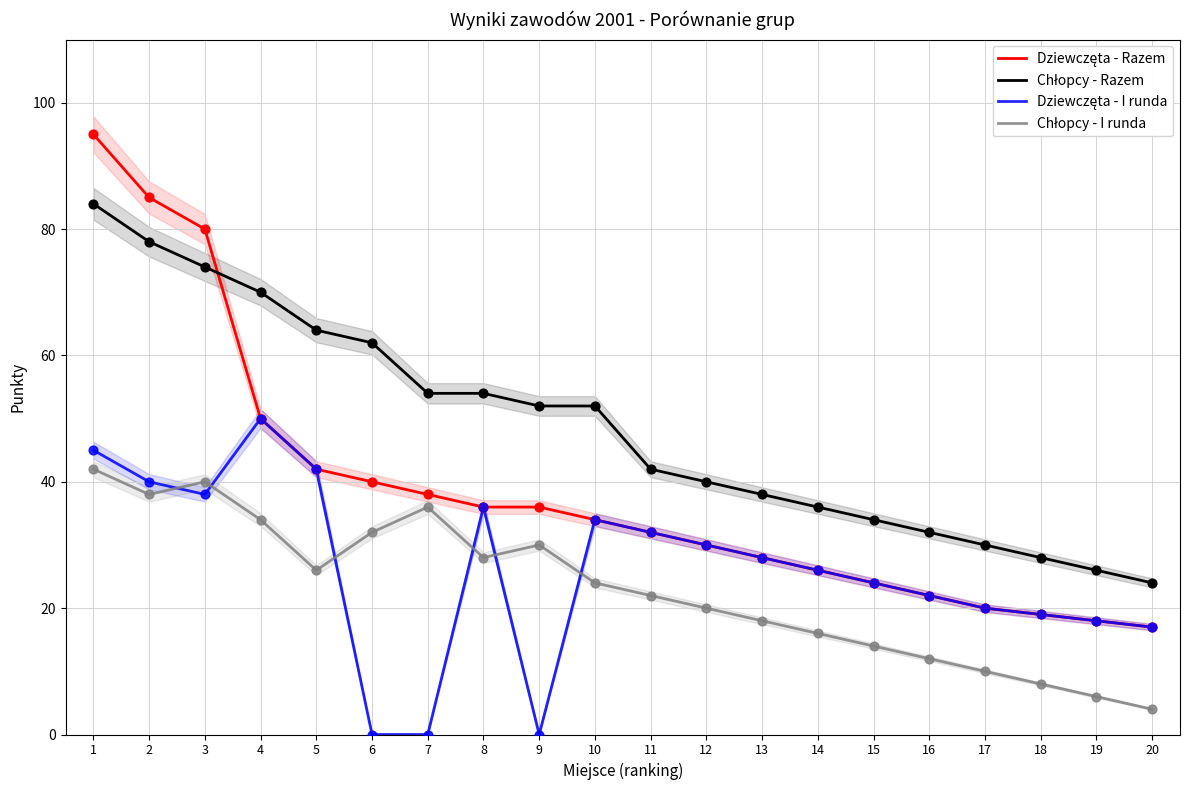

Is the value of Dziewczęta - I runda at 5 greater than the value of Chłopcy - Razem at 4?

No